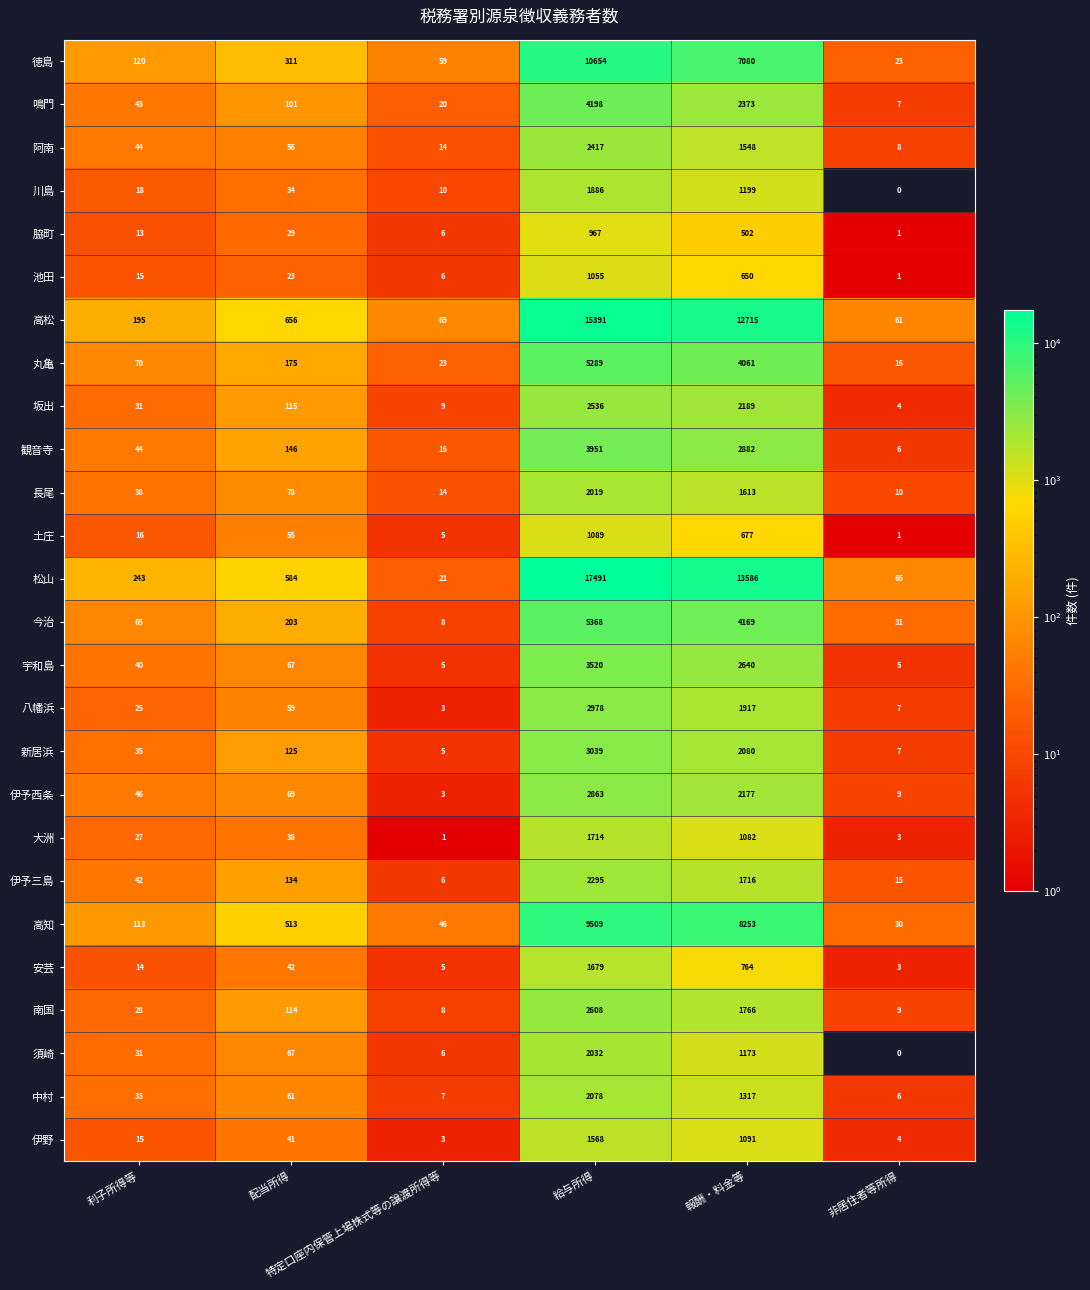

Which series has the largest total across all categories?

松山